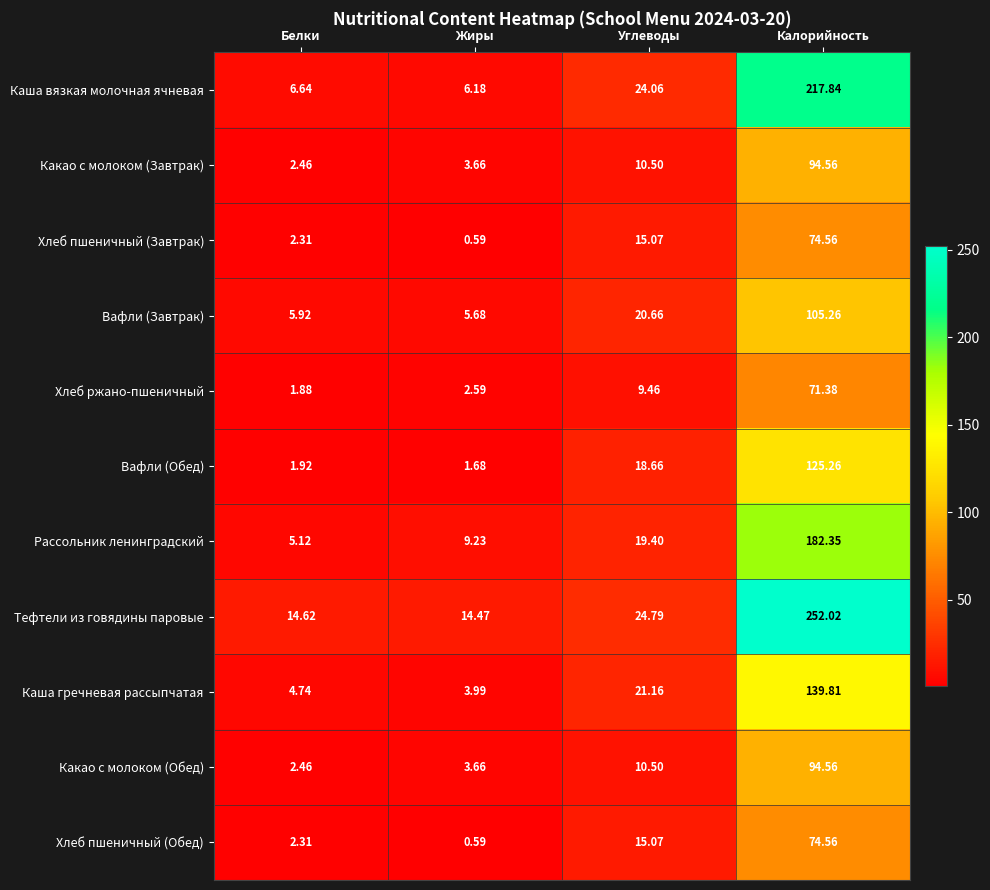

Which series has the widest spread of values?

Тефтели из говядины паровые